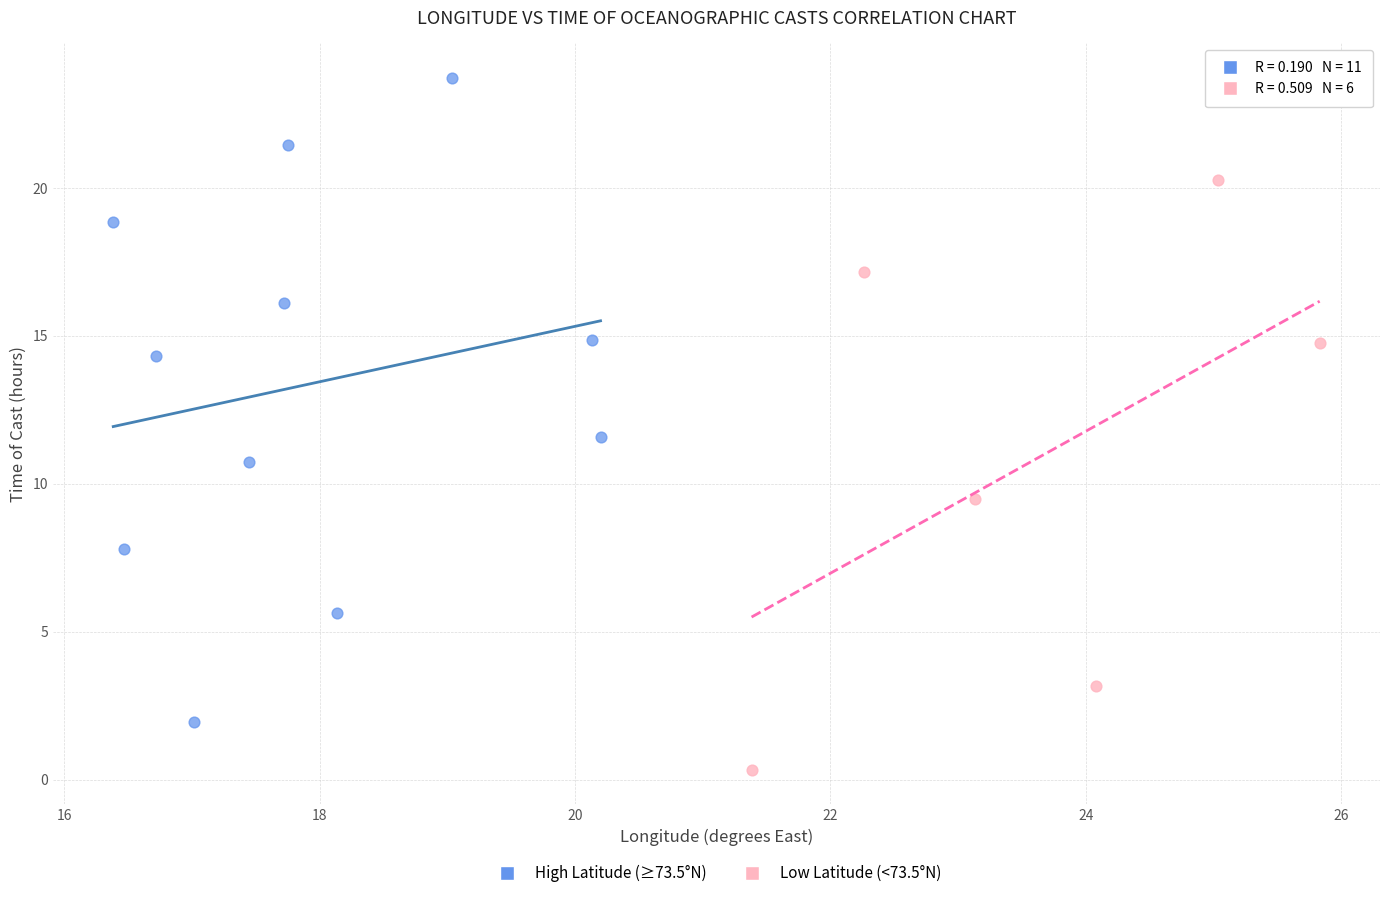

Which series contains the highest Y value?

High Latitude (≥73.5°N)